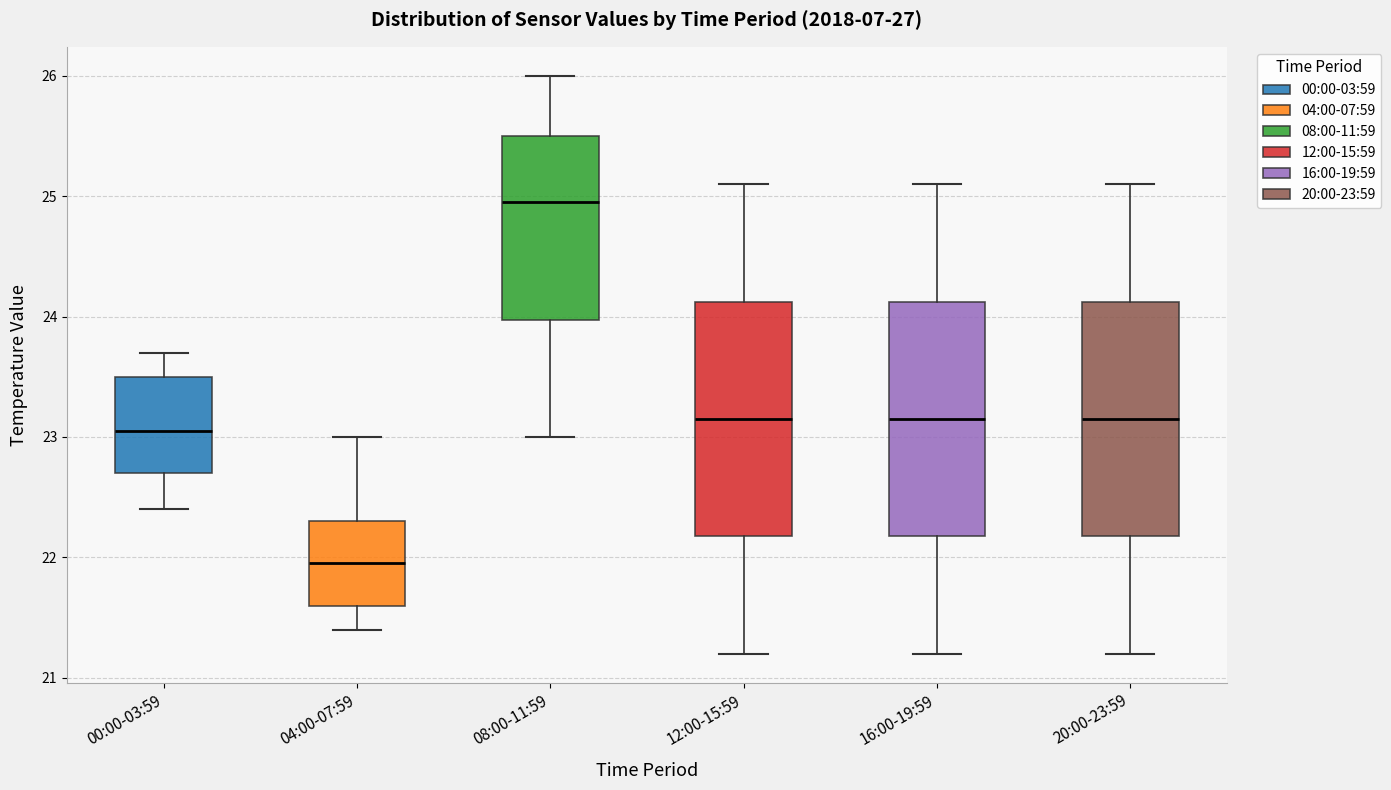

Reading left to right, transcribe this box plot: for each box, give where its median line is, the range the box spans, and where its two whiskers end, as read against the y-axis. The values are not printed on the chart, so give them approximately, as read against the axis.

00:00-03:59: median 23.1, box 22.7 to 23.5, whiskers 22.4 to 23.7
04:00-07:59: median 22.0, box 21.6 to 22.3, whiskers 21.4 to 23.0
08:00-11:59: median 25.0, box 24.0 to 25.5, whiskers 23.0 to 26.0
12:00-15:59: median 23.2, box 22.2 to 24.1, whiskers 21.2 to 25.1
16:00-19:59: median 23.2, box 22.2 to 24.1, whiskers 21.2 to 25.1
20:00-23:59: median 23.2, box 22.2 to 24.1, whiskers 21.2 to 25.1